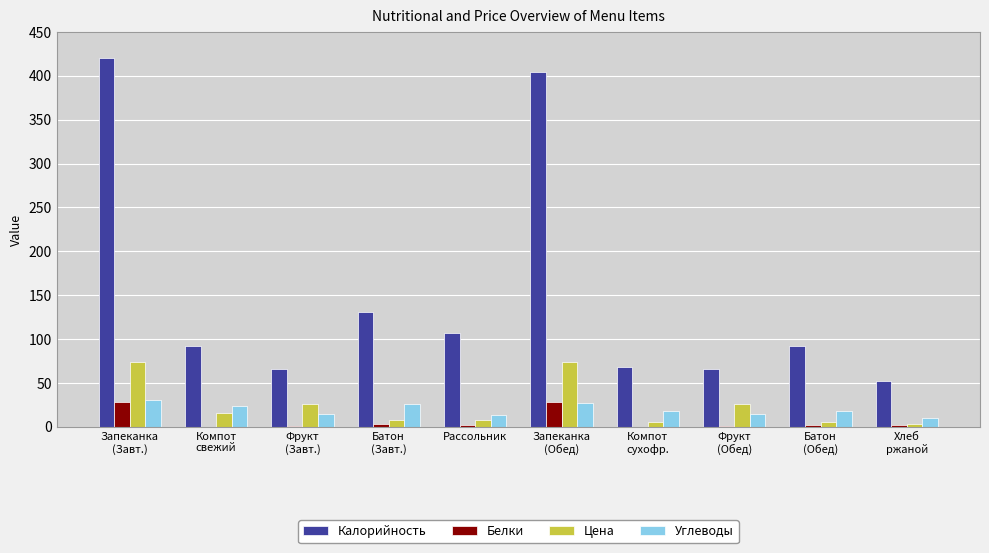

Is the value of Белки at Фрукт
(Обед) greater than the value of Калорийность at Компот
свежий?

No